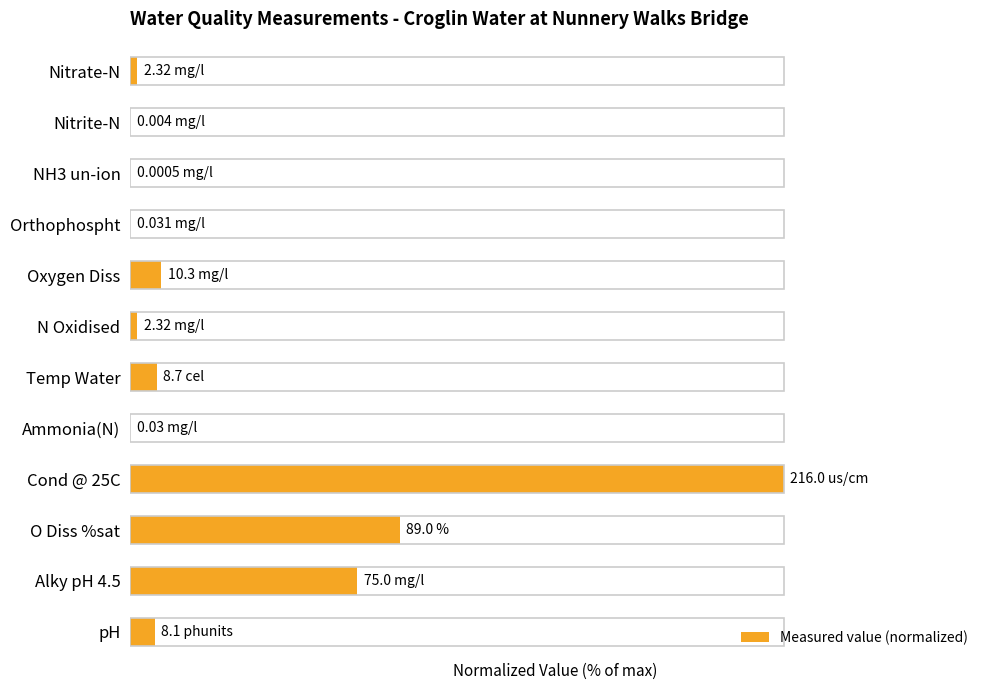

Is it true that the value at NH3 un-ion is 0.0?

True